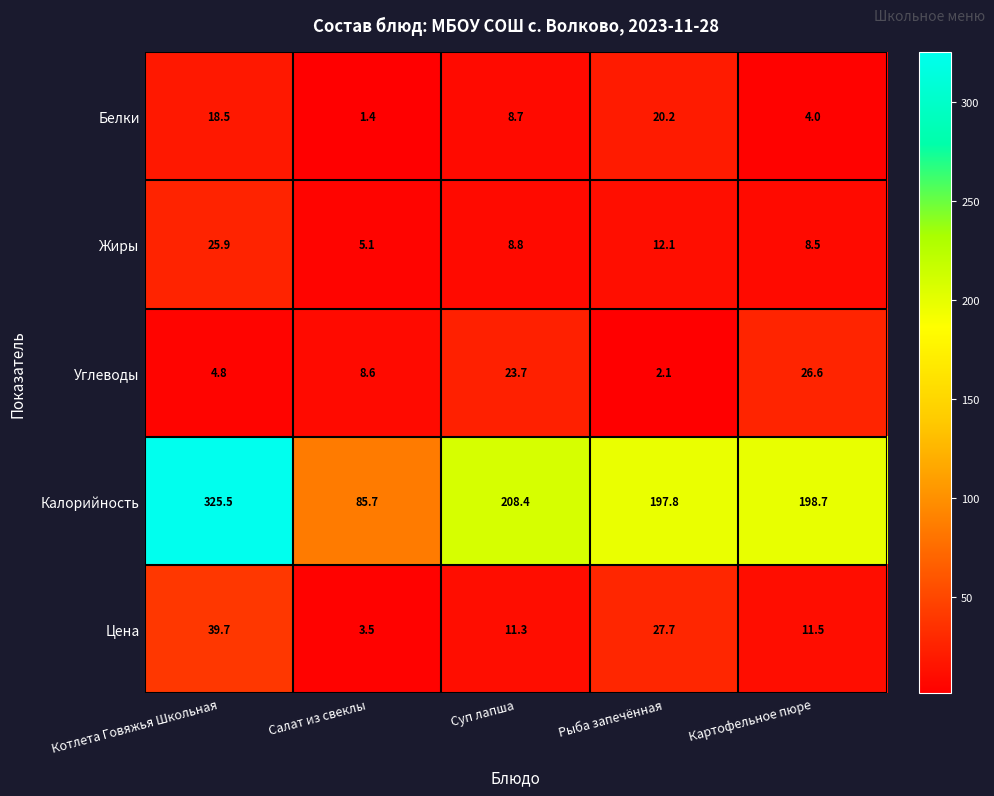

Is the value of Калорийность at Суп лапша greater than the value of Жиры at Котлета Говяжья Школьная?

Yes